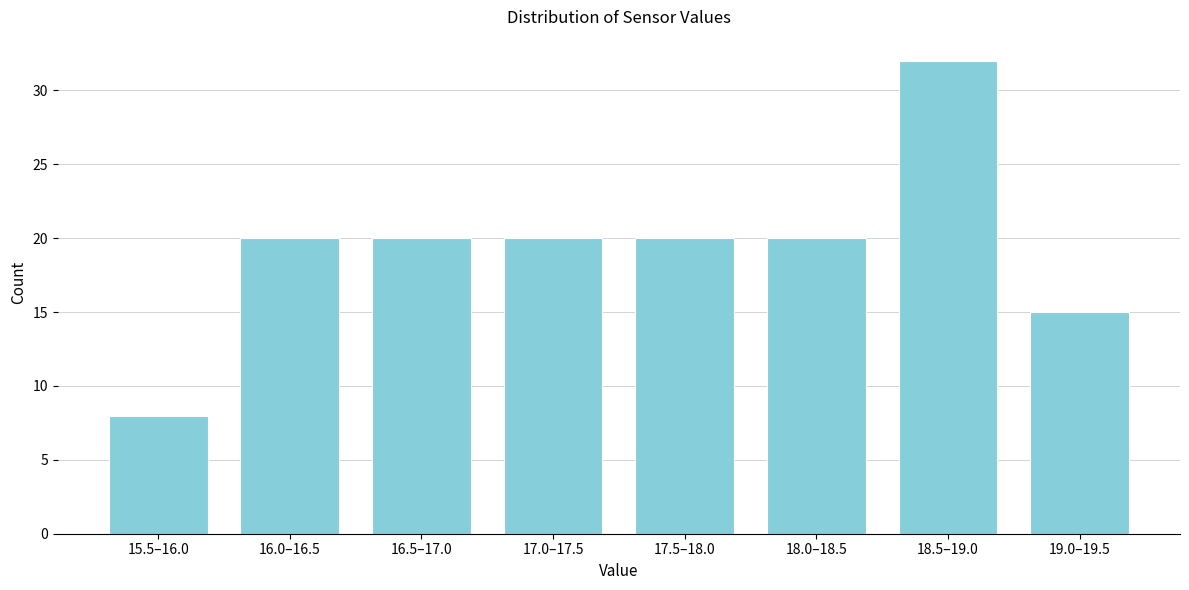

Reading right to left, what are all the values shown in this chart?

15	32	20	20	20	20	20	8